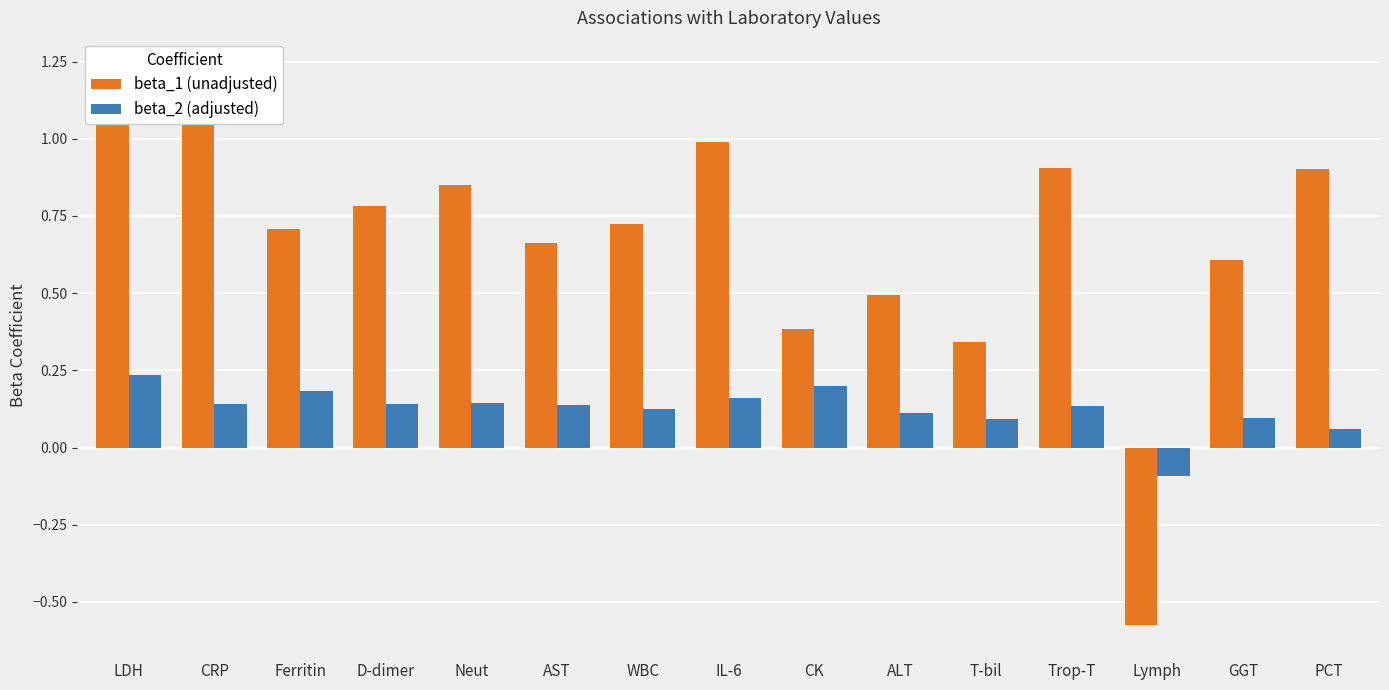

Reading left to right, extract all data points from this chart.

beta_1 (unadjusted): 1.1	1.2	0.7	0.8	0.9	0.7	0.7	1.0	0.4	0.5	0.3	0.9	-0.6	0.6	0.9
beta_2 (adjusted): 0.2	0.1	0.2	0.1	0.1	0.1	0.1	0.2	0.2	0.1	0.1	0.1	-0.1	0.1	0.1